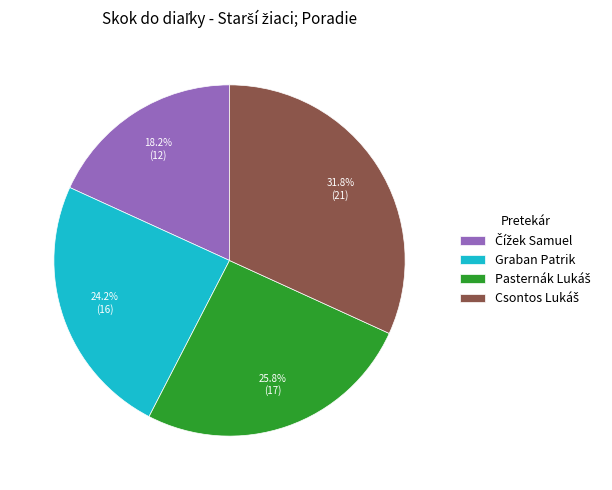

Is there any slice that represents more than half of the pie?

No